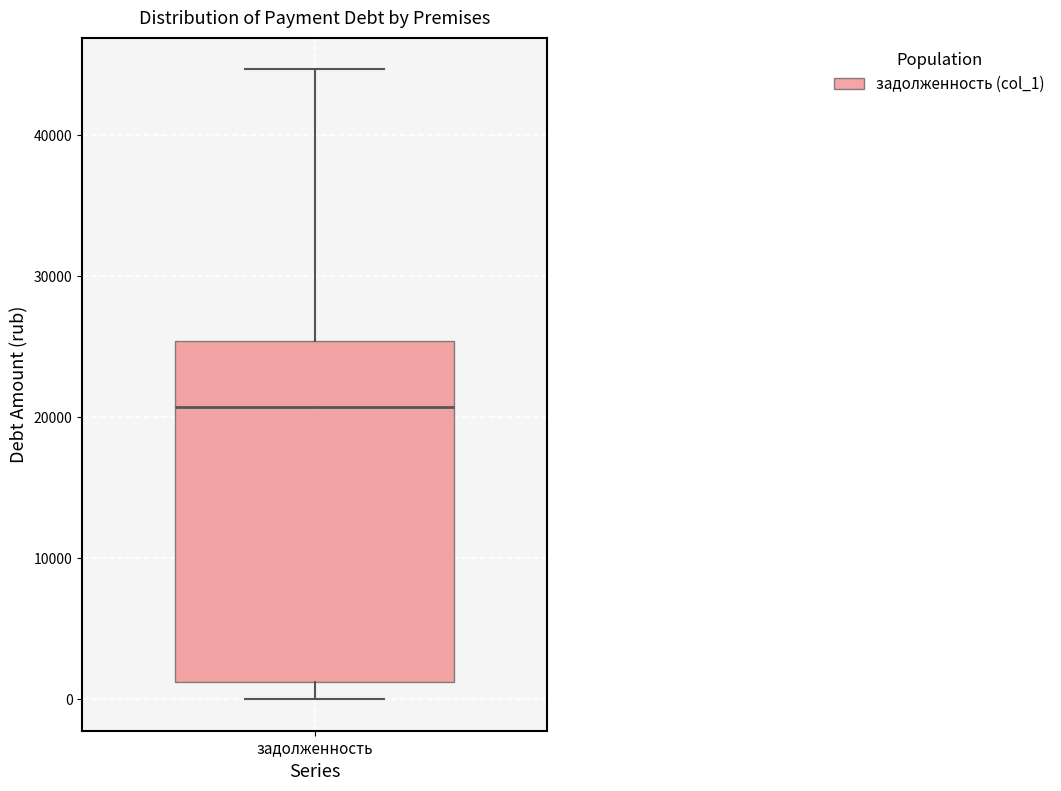

Transcribe this box plot: give where the median line is, the range the box spans, and where the two whiskers end, as read against the y-axis. The values are not printed on the chart, so give them approximately, as read against the axis.

median 21000, box 1000 to 25000, whiskers 0 to 45000